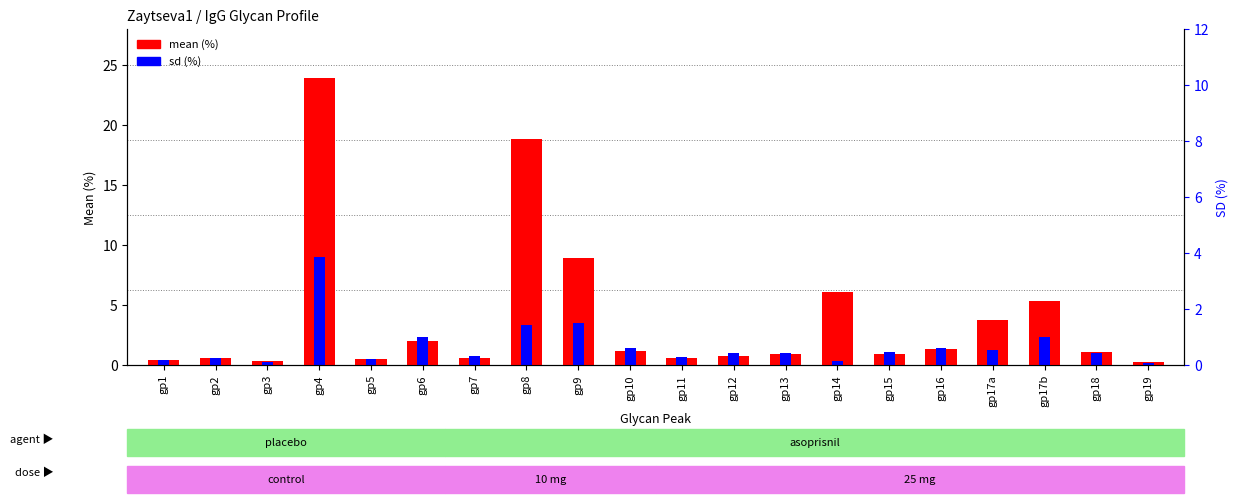

What position from the left is gp1?

1